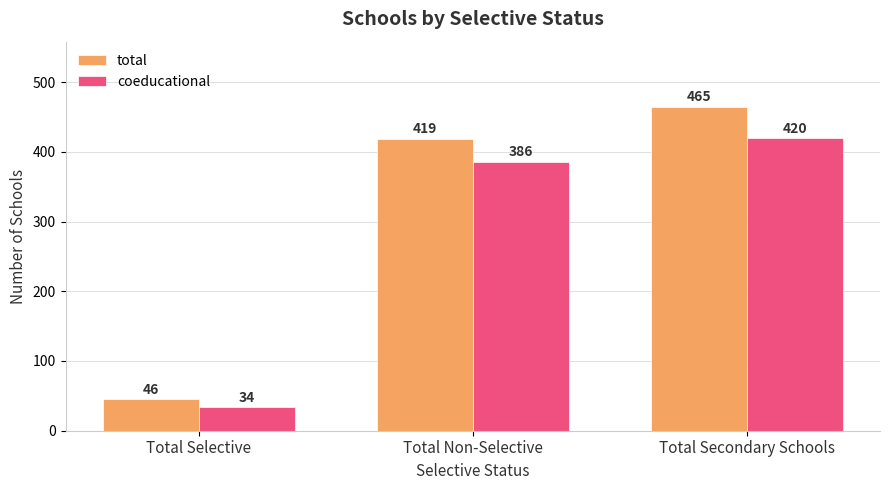

What are all the series names shown in the legend?

total, coeducational